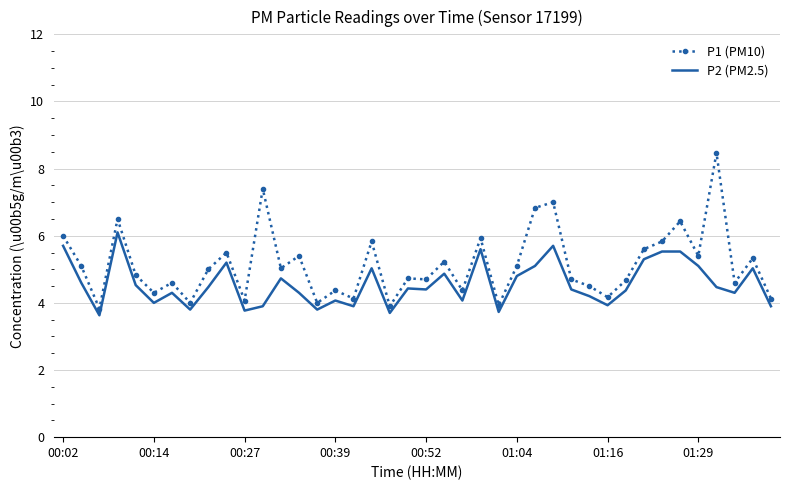

True or false: P1 (PM10) and P2 (PM2.5) cross at least once.

False